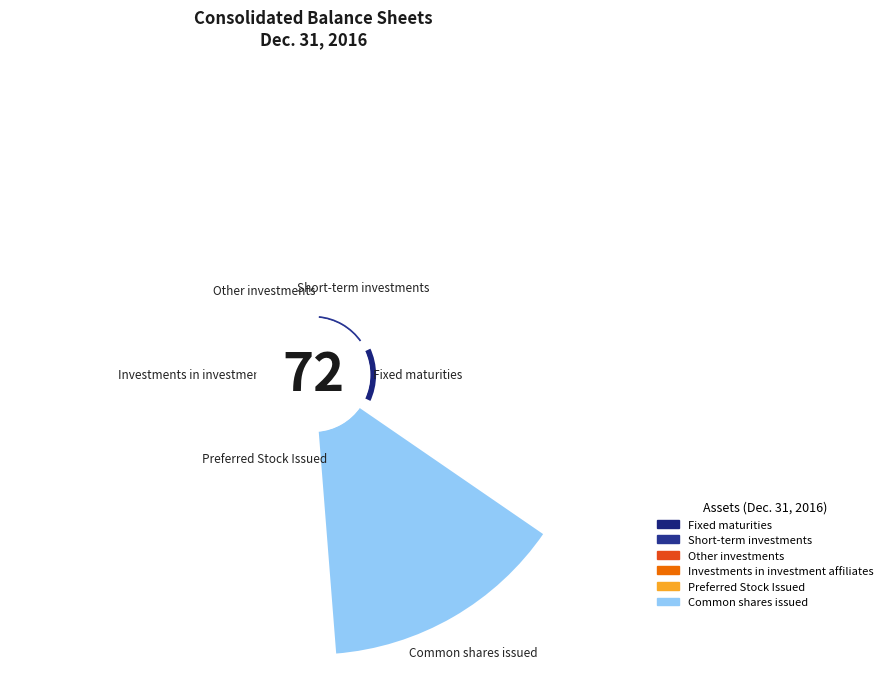

Count the number of slices in the pie.

6